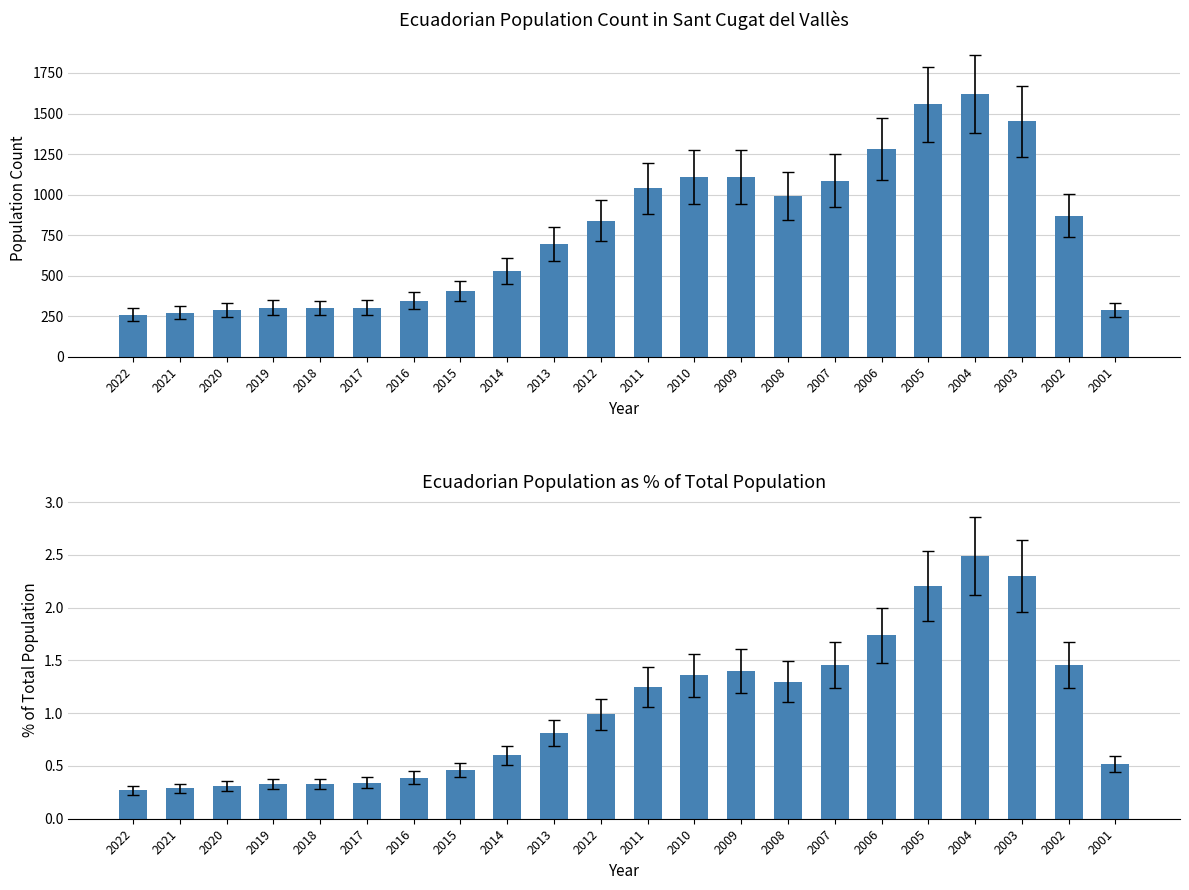

Which series changed the most between 2017 and 2011?

Ecuadorian population (count)